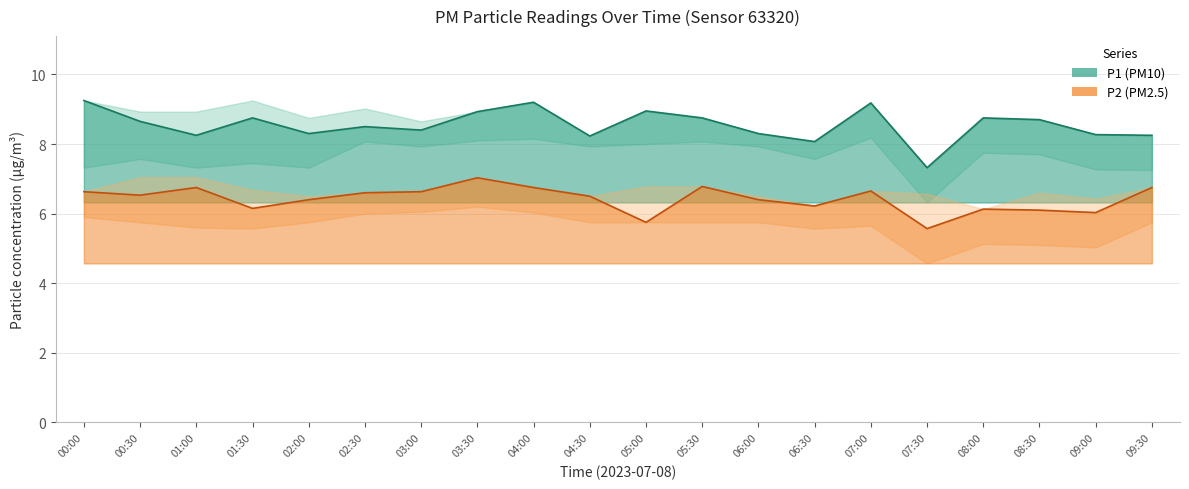

What is the maximum value for P2?

7.0